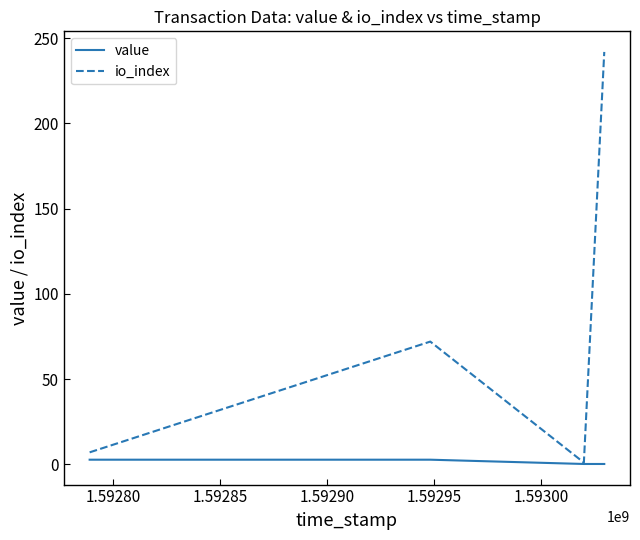

List the series in order of their overall mean, lowest first.

value, io_index